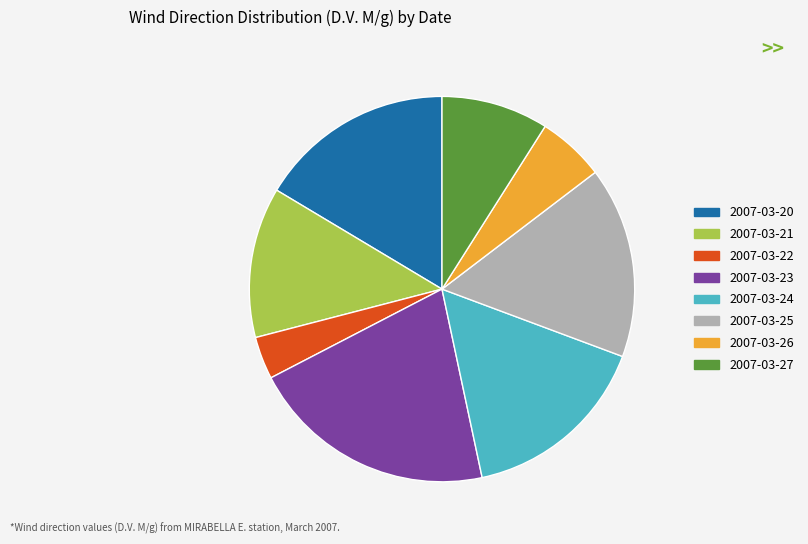

Is the sum of 2007-03-22 and 2007-03-27 greater than half?

No